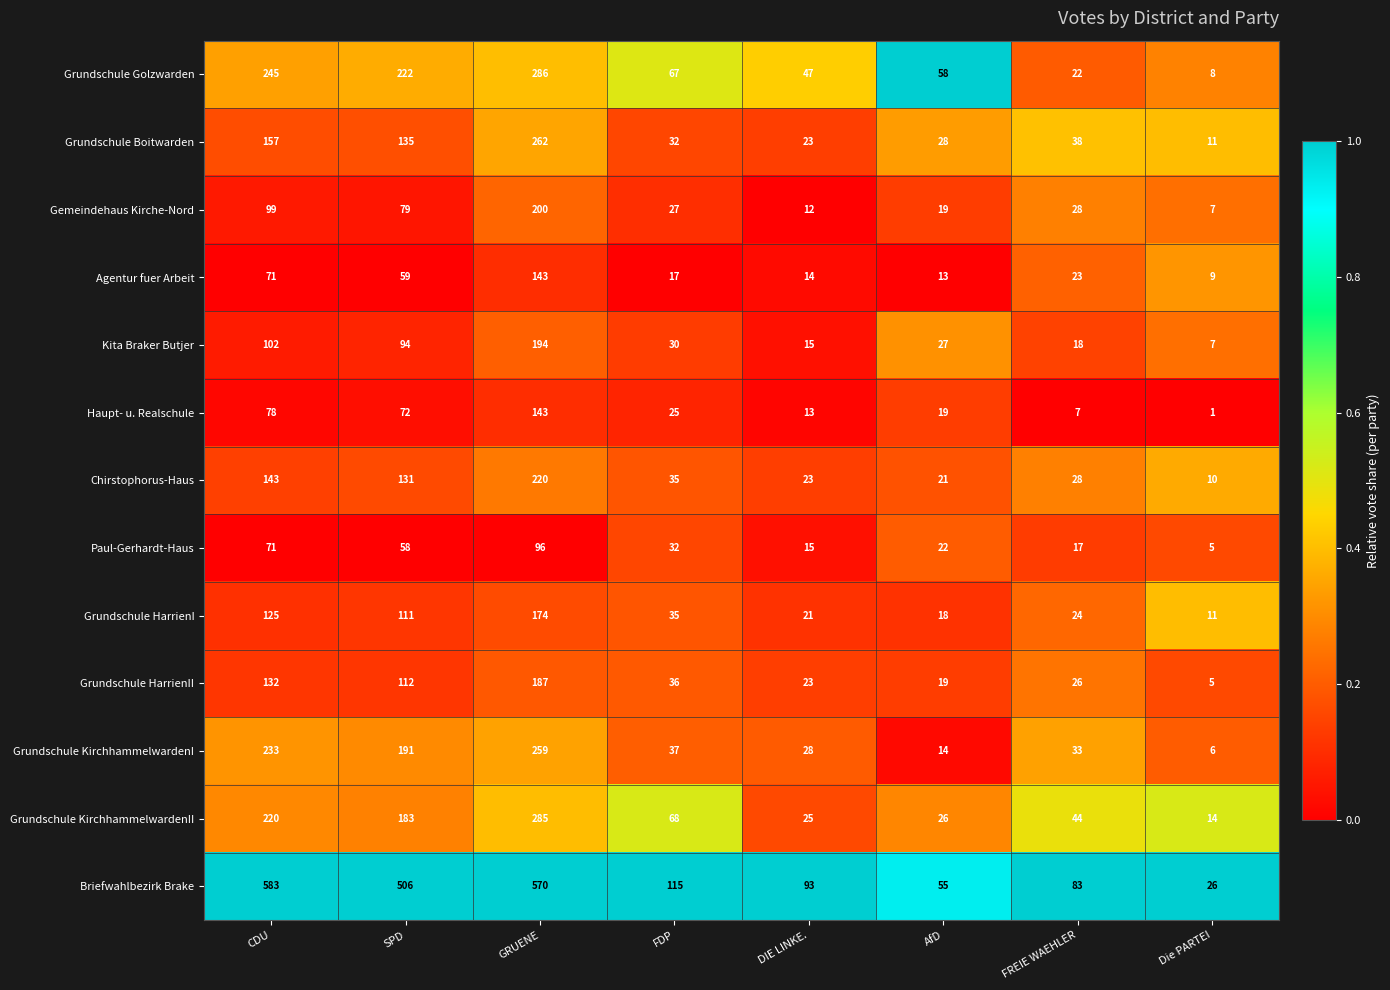

Where is Grundschule HarrienII nearest to the value 96?

SPD